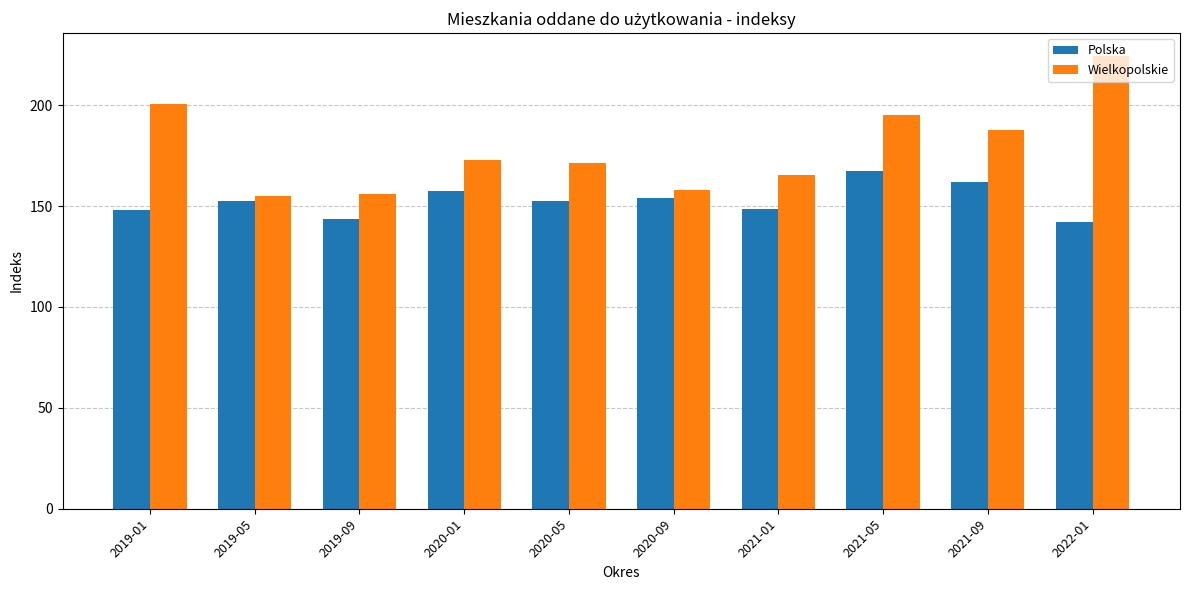

What is the label of the 6th bar from the right?

2020-05